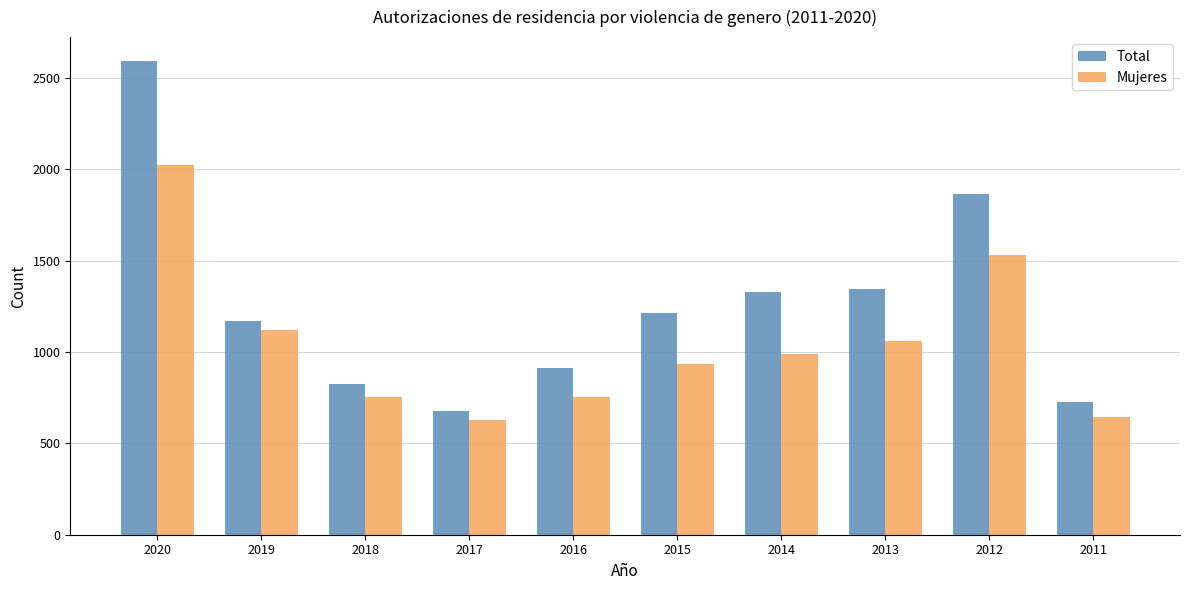

What value does the Mujeres series have at 2012?

1531